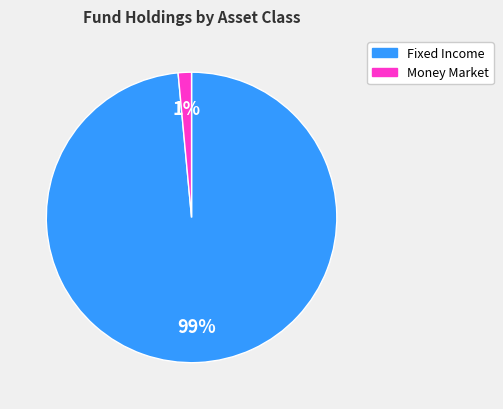

Does any single category account for the majority?

Yes